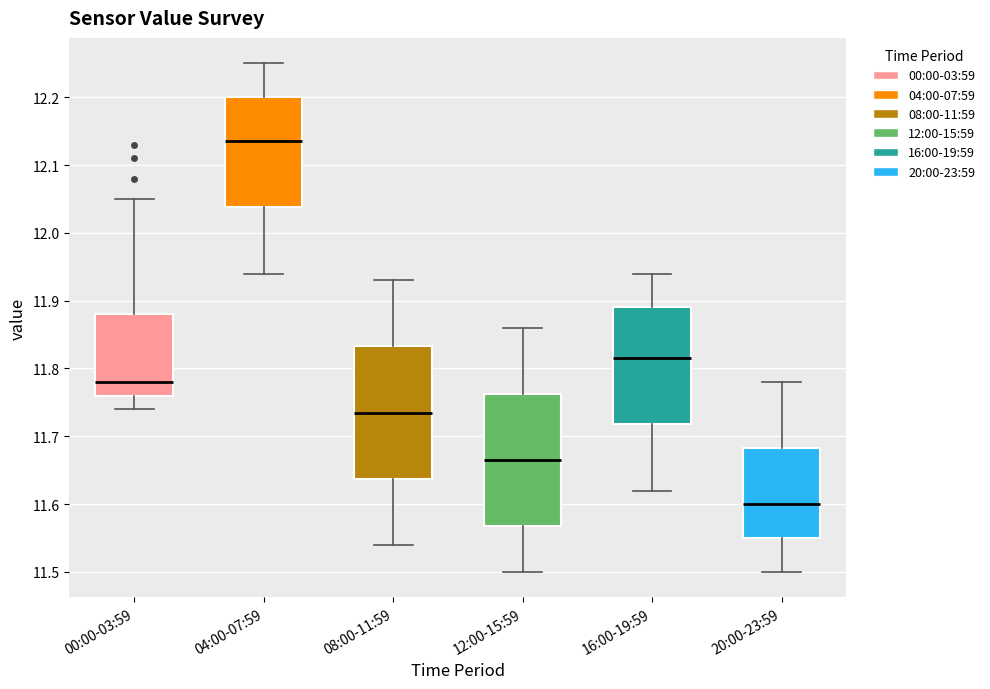

Which box has the highest median line?

04:00-07:59